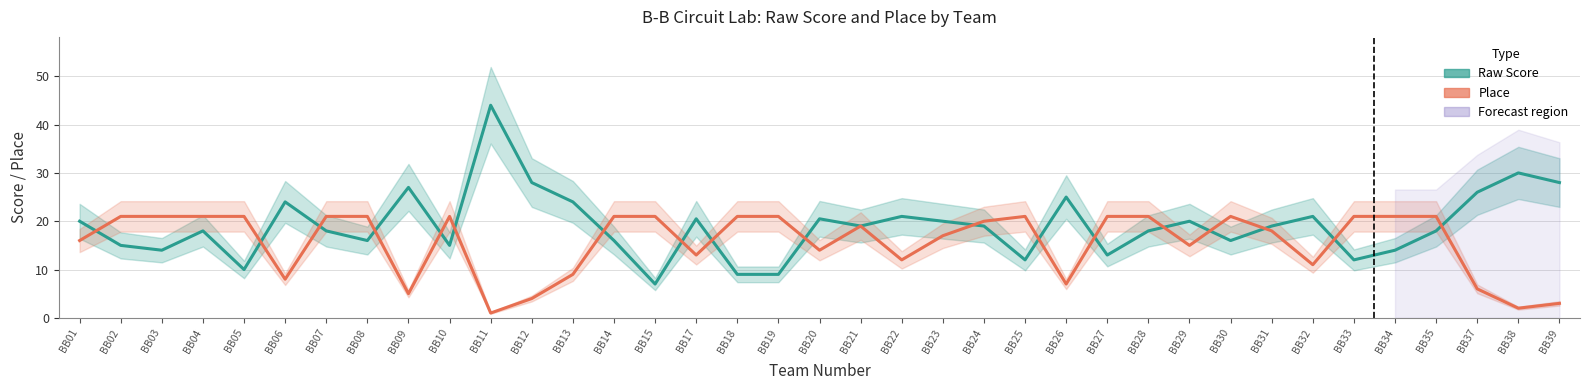

At BB07, list the series in order from largest to smallest.

Place, Raw Score